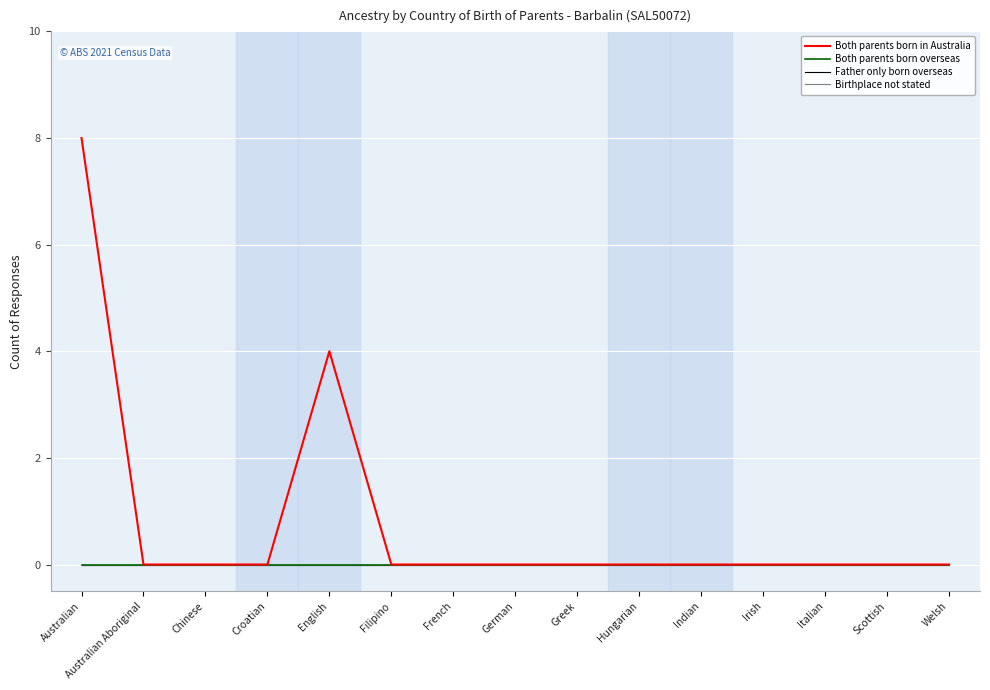

The Birthplace not stated series shows 0 at Scottish. True or false?

True